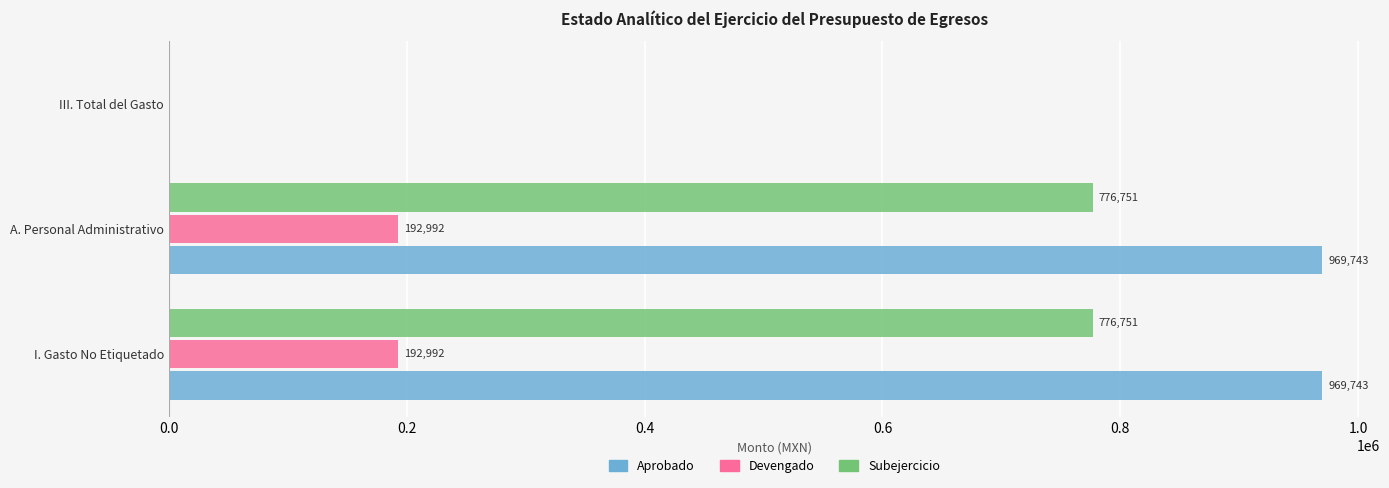

Which series has the largest total across all categories?

Aprobado